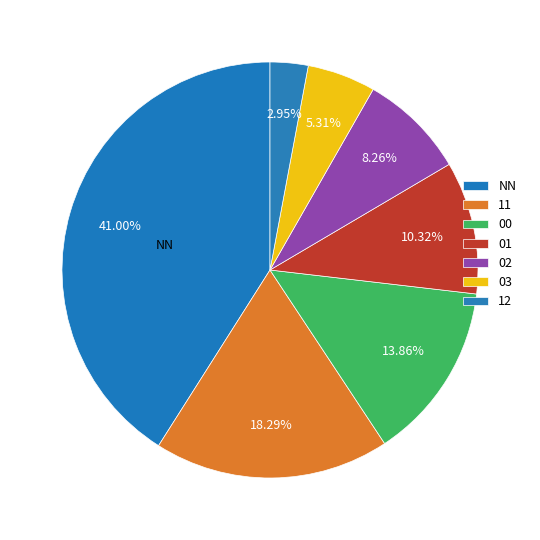

Is it true that NN is 41% of the pie?

True